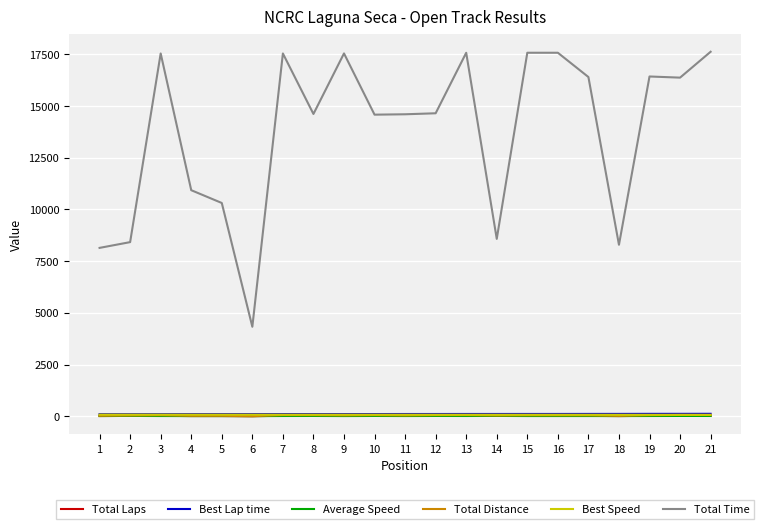

Which series has the widest spread of values?

Total Time